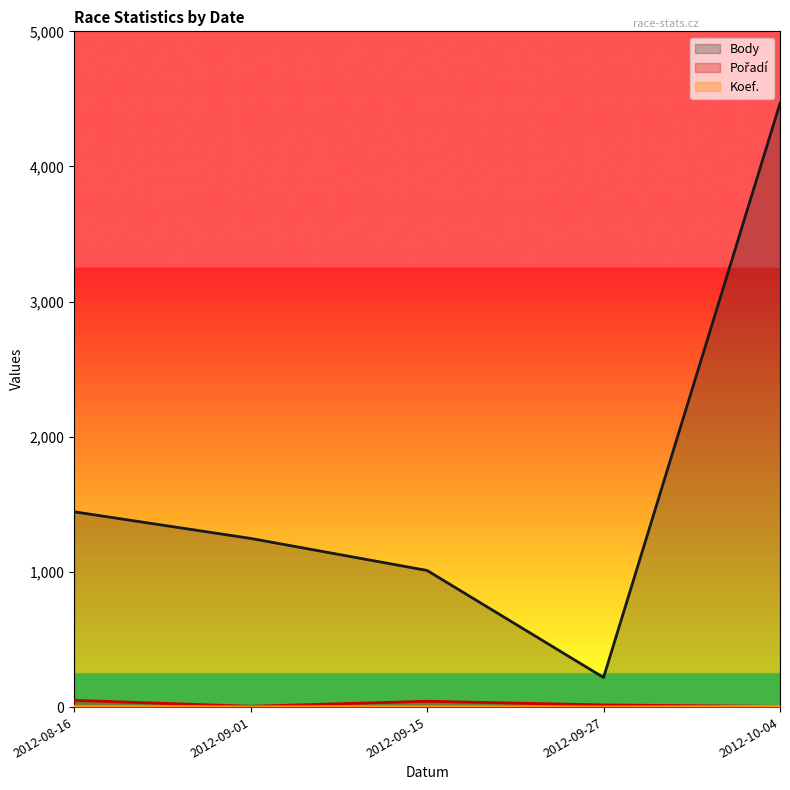

What is the difference between the maximum and minimum values in the Pořadí series?

45